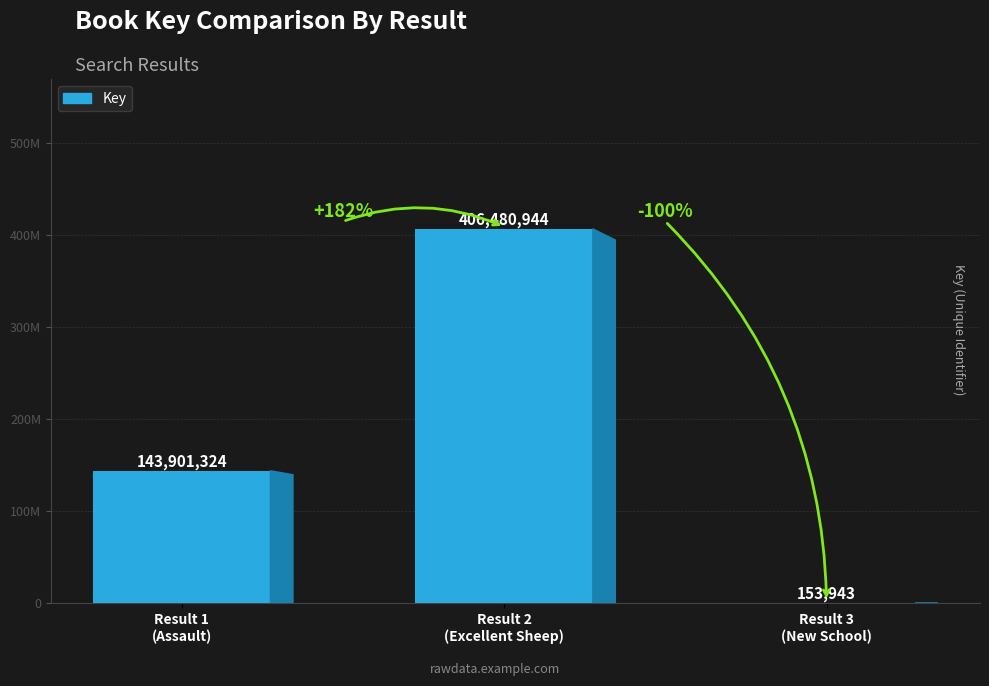

Rank the categories by value from lowest to highest.

Result 3
(New School), Result 1
(Assault), Result 2
(Excellent Sheep)